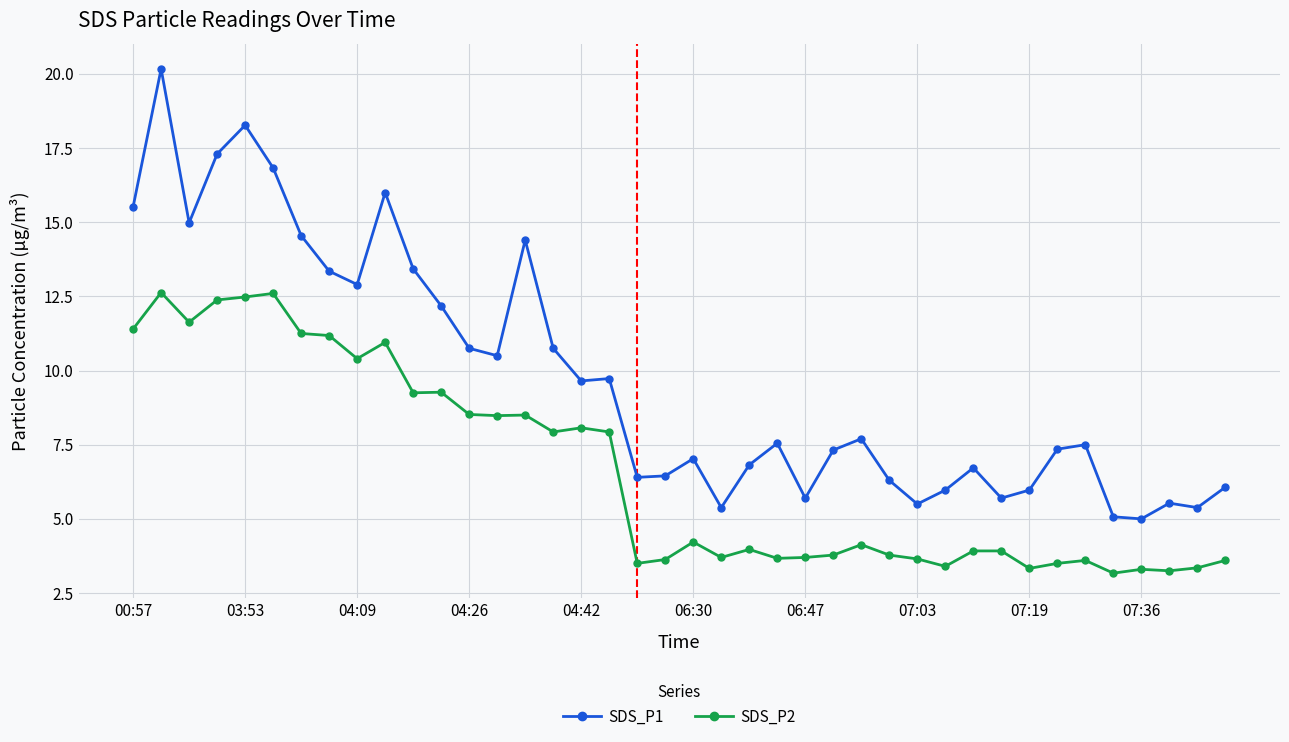

What is the highest value of the SDS_P2 series?

12.6